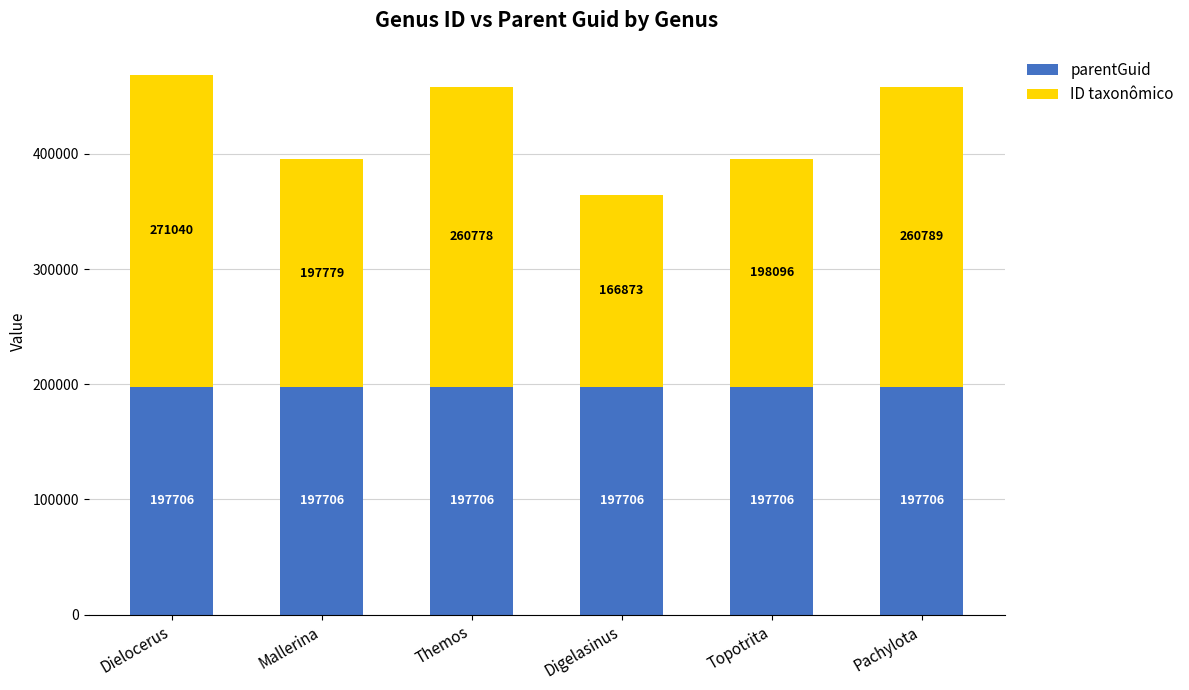

Count the number of data series in this chart.

2